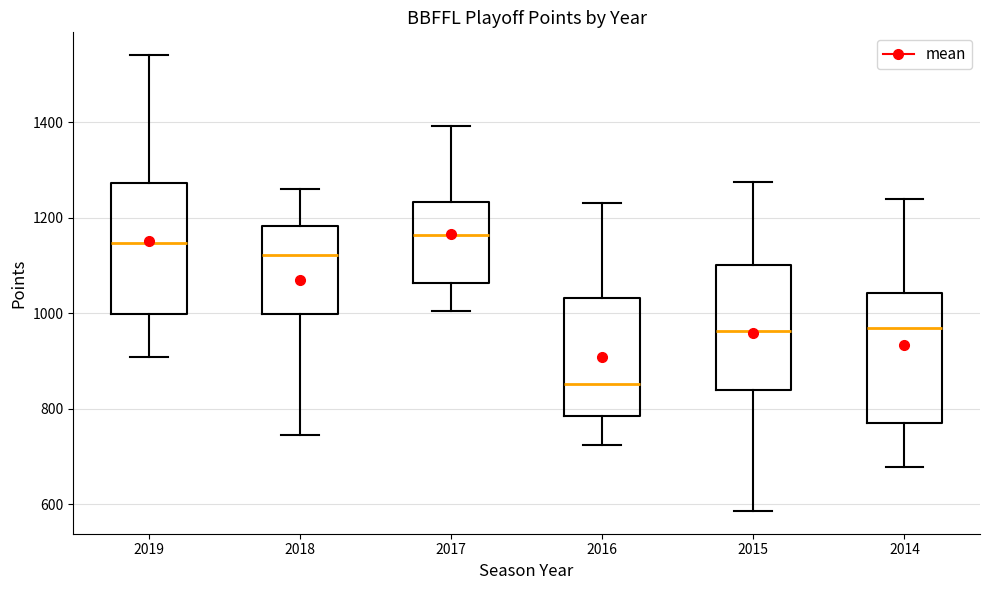

Where does the upper whisker of the box at x = 2015 end on the y-axis? The values are not printed on the chart, so give them approximately, as read against the axis.

1280